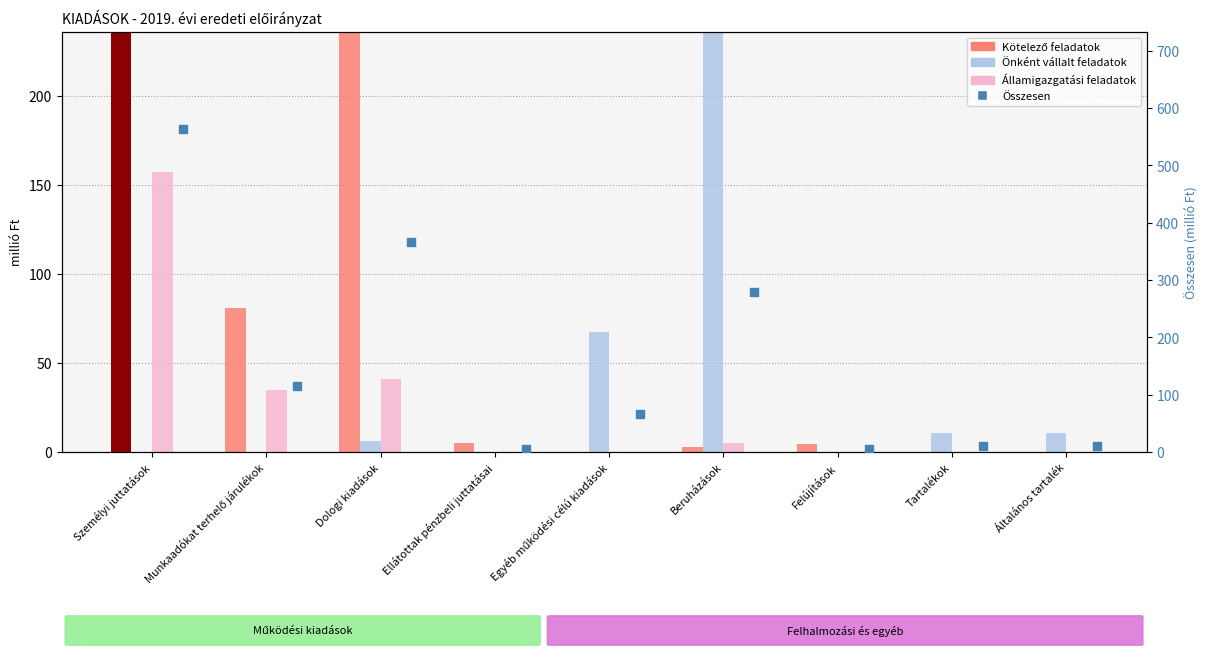

At how many categories does at least one series exceed 231?

3